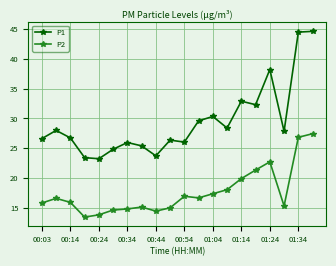

True or false: P1 has more than 1 points higher than both neighbors.

True